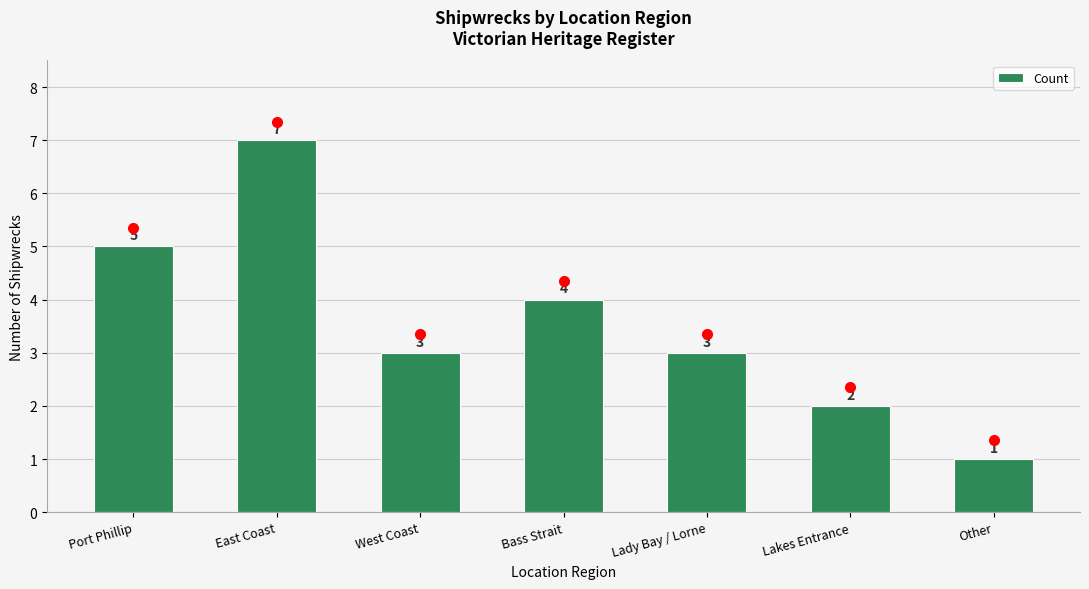

Reading left to right, what are all the values shown in this chart?

5	7	3	4	3	2	1